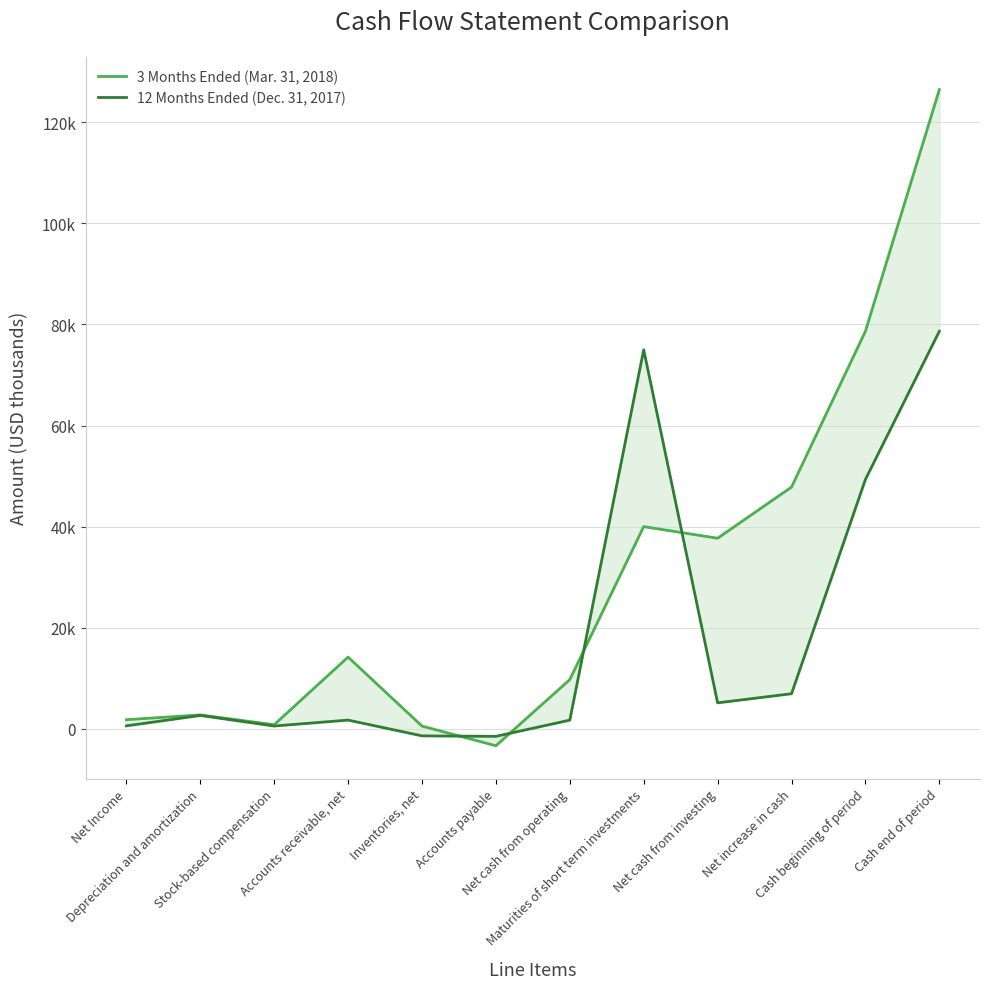

At which category does the chart reach its minimum across all series?

Accounts payable